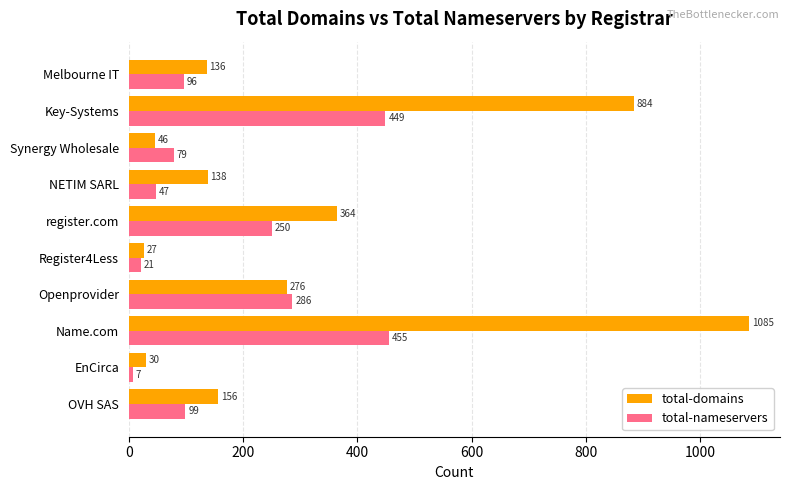

Between OVH SAS and Register4Less, which series saw the biggest shift?

total-domains